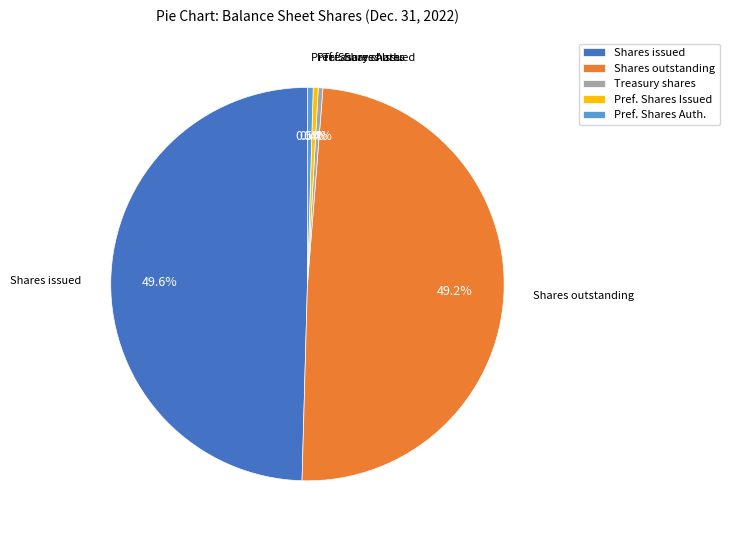

What percentage is NOT represented by Shares issued?

50.4%